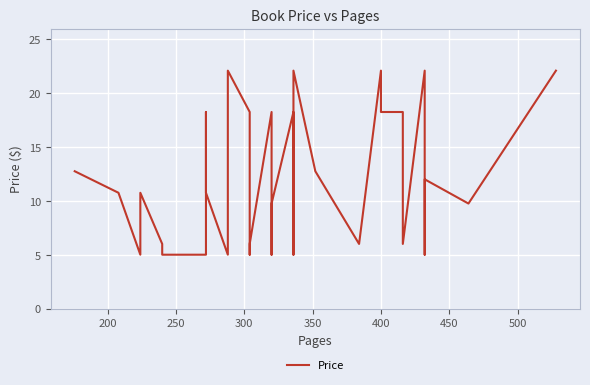

How many data points are less than 10?

19